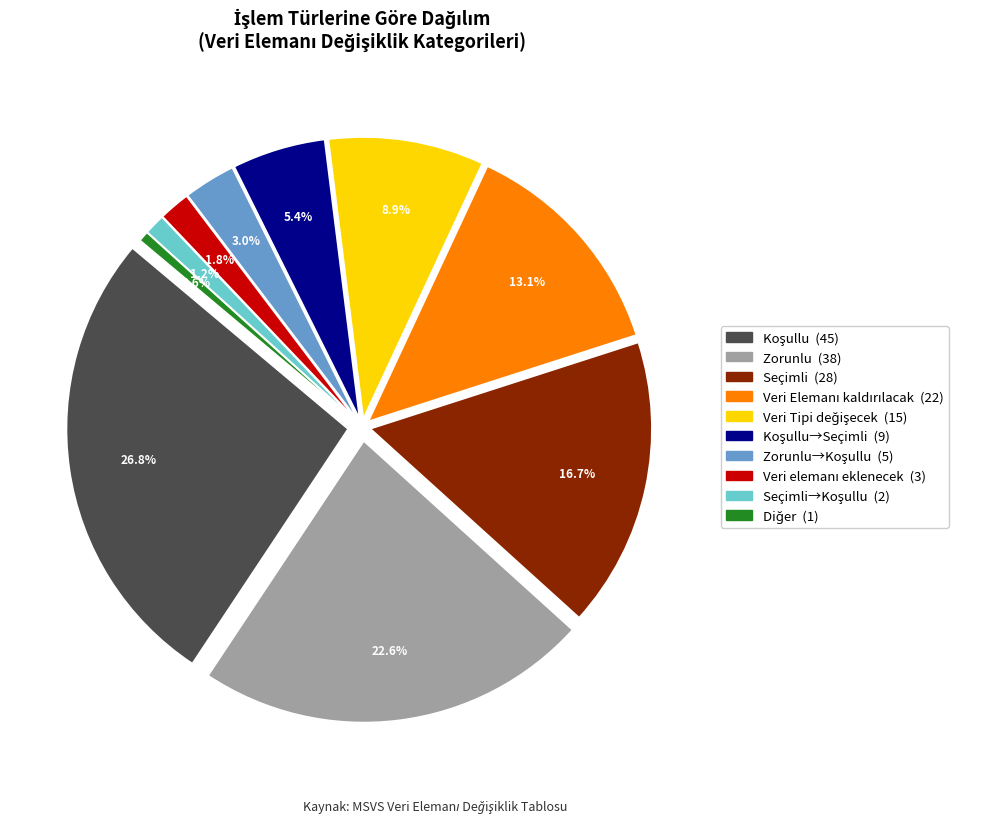

Is it true that Veri Elemanı kaldırılacak is 13% of the pie?

True